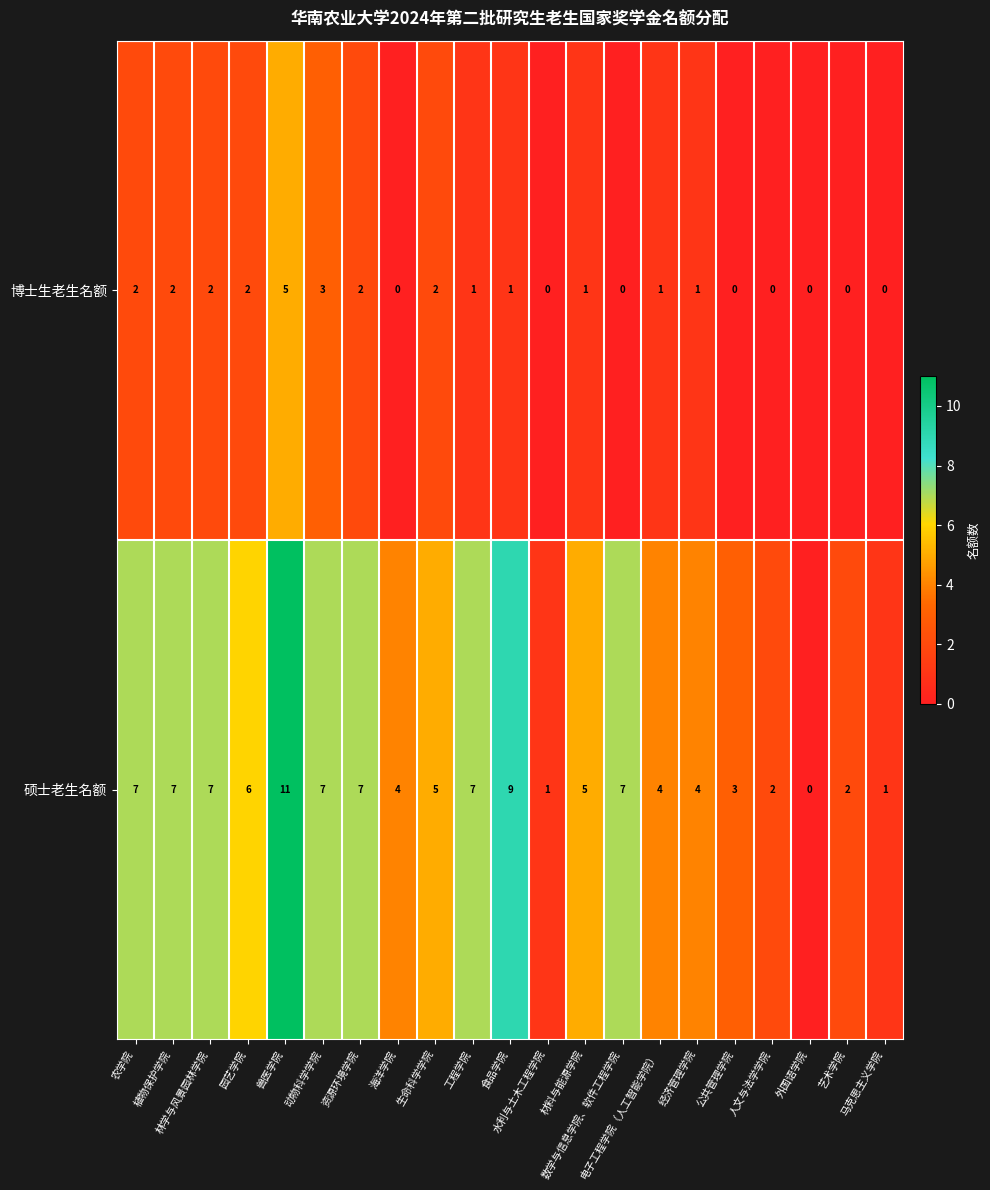

What is the sum of all 博士生老生名额 values?

25